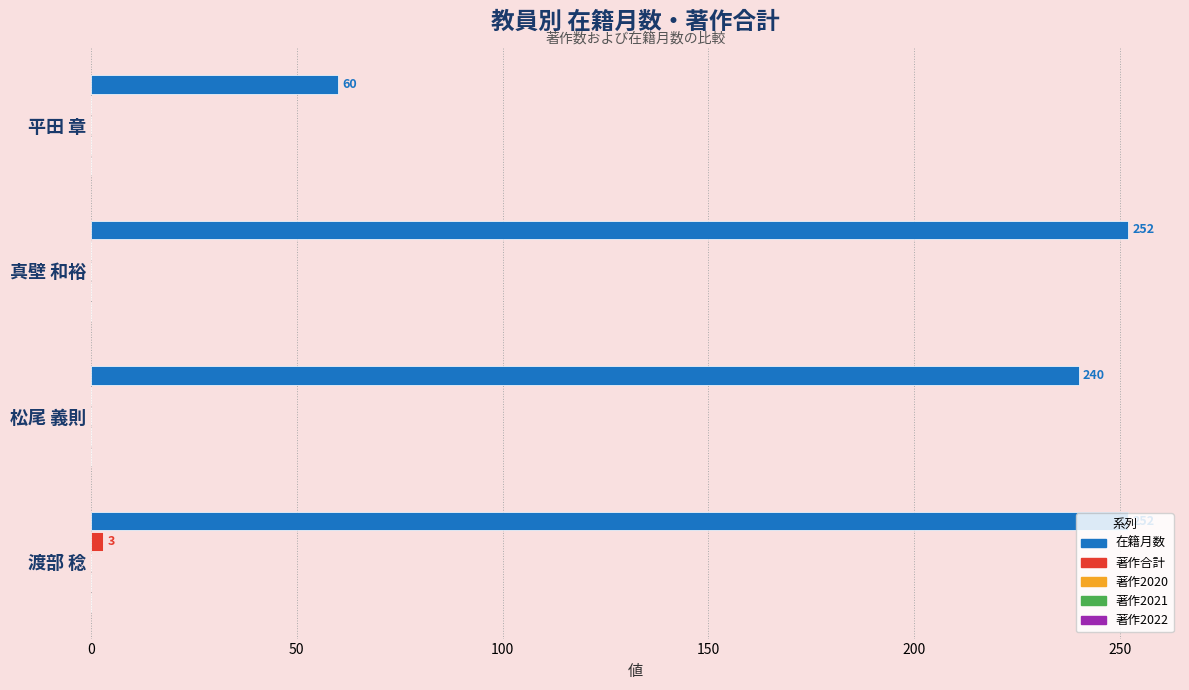

What is the maximum value for 在籍月数?

252